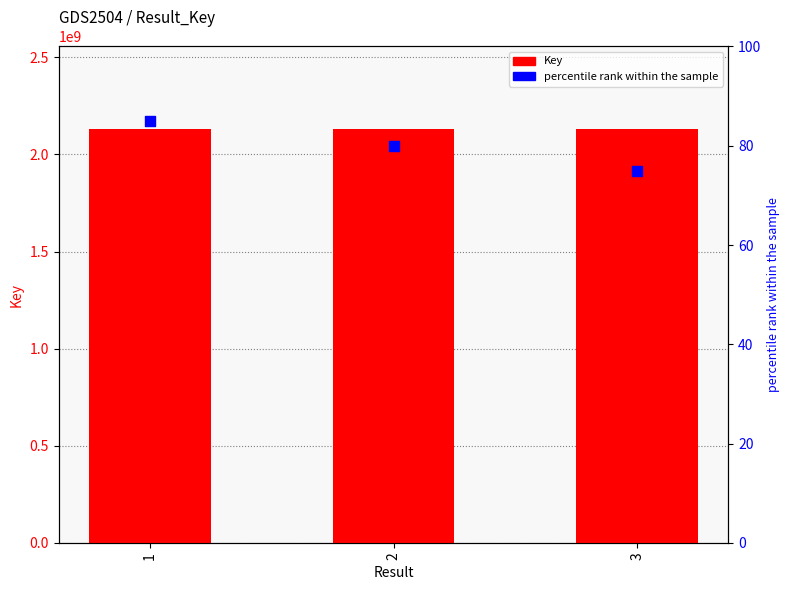

Which series has the largest Y range (max minus min)?

Key